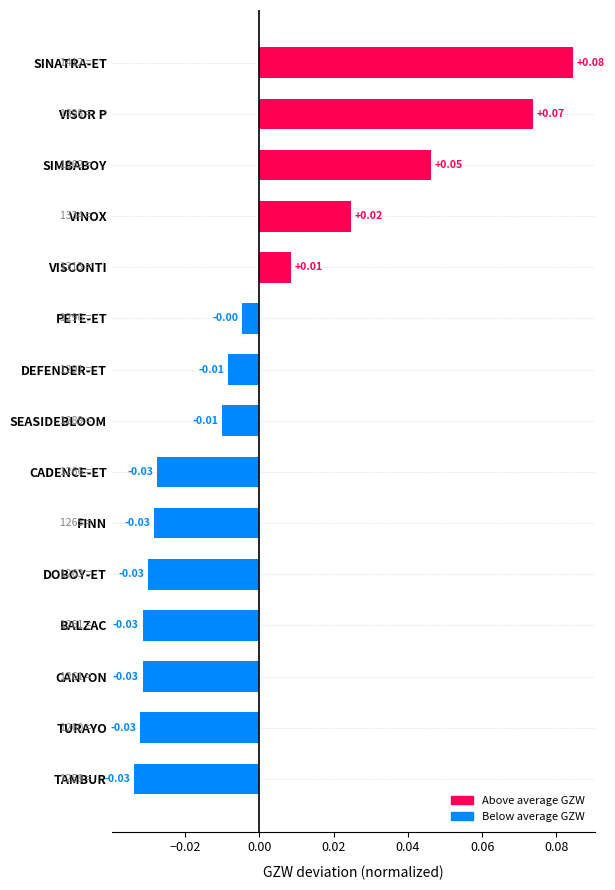

Which has a higher value, BALZAC or DEFENDER-ET?

DEFENDER-ET